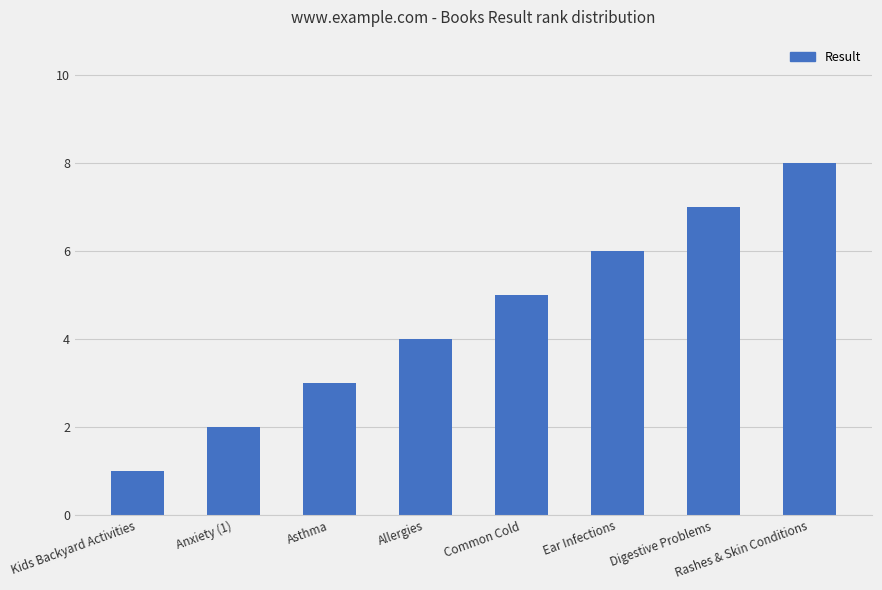

Approximately how many times larger is the value at Anxiety (1) compared to Asthma?

0.7